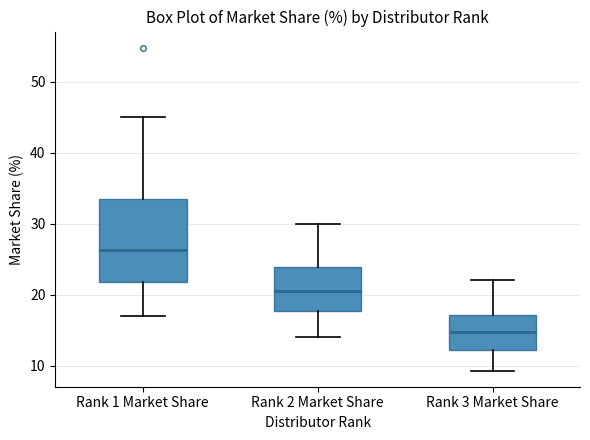

Reading left to right, read every box against the y-axis: the position of its median line, the range the box covers, and the ends of its whiskers. The values are not printed on the chart, so give them approximately, as read against the axis.

Rank 1 Market Share: median 26, box 22 to 34, whiskers 17 to 45
Rank 2 Market Share: median 21, box 18 to 24, whiskers 14 to 30
Rank 3 Market Share: median 15, box 12 to 17, whiskers 9 to 22